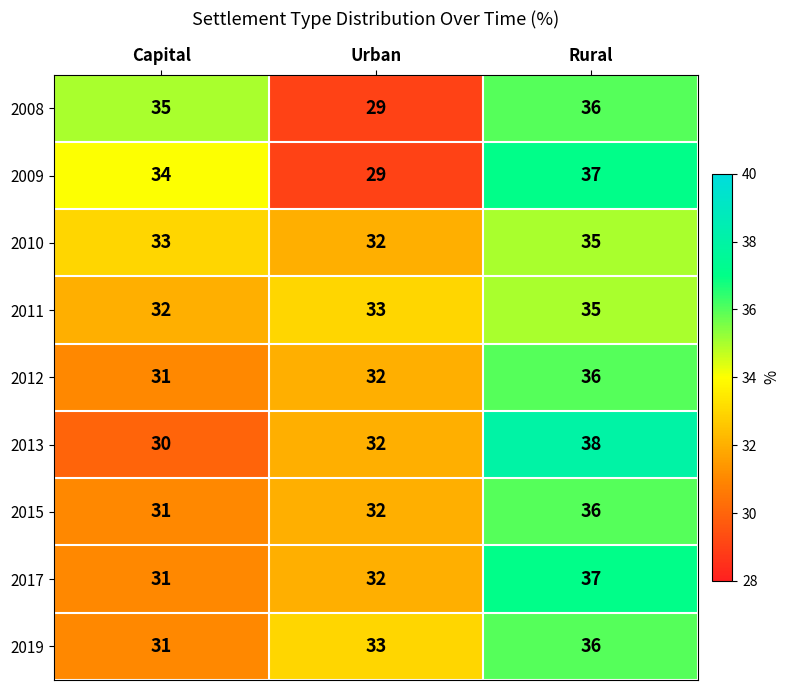

Reading left to right, list all the values displayed in this chart.

2008: 35	29	36
2009: 34	29	37
2010: 33	32	35
2011: 32	33	35
2012: 31	32	36
2013: 30	32	38
2015: 31	32	36
2017: 31	32	37
2019: 31	33	36